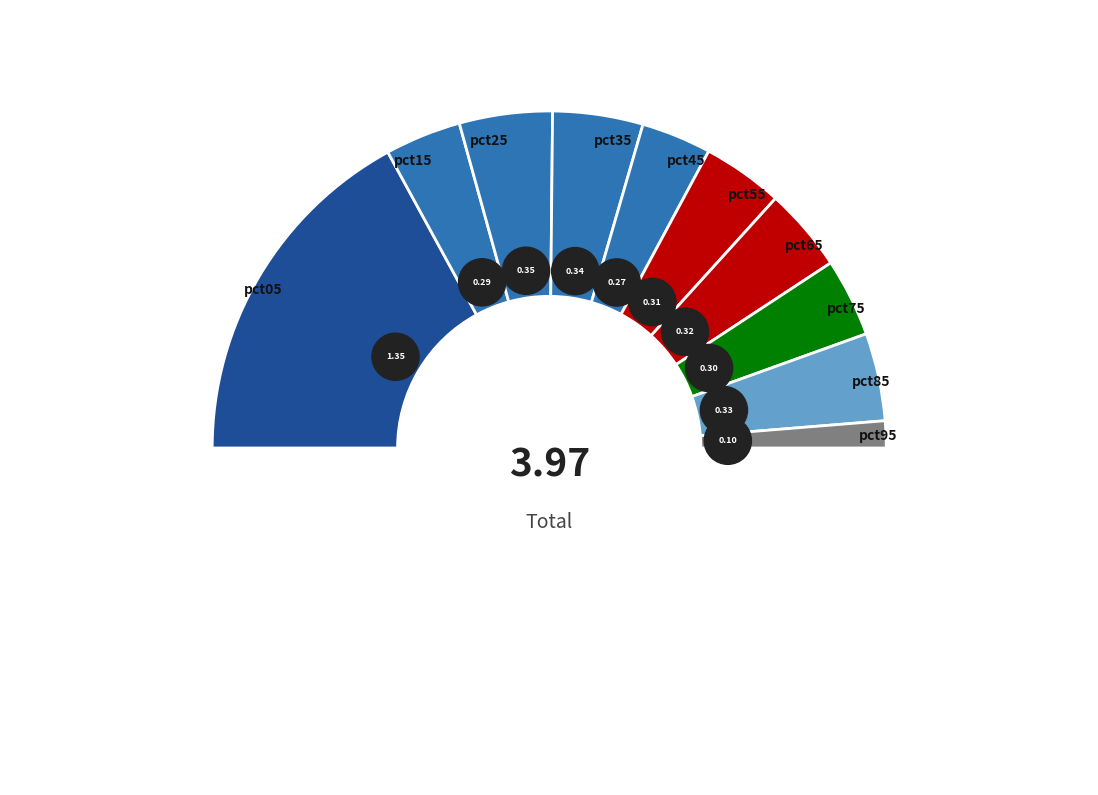

Is pct05 the majority of the pie?

No